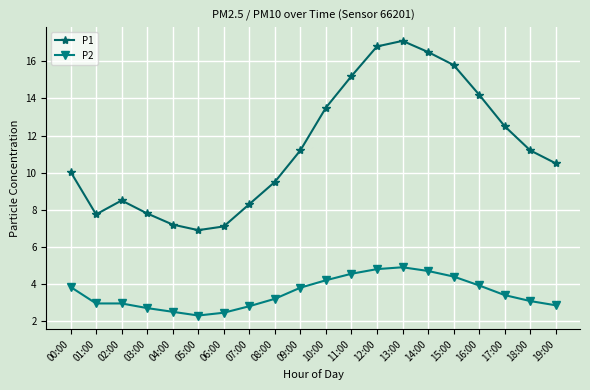

Where is the first local maximum for P1?

02:00